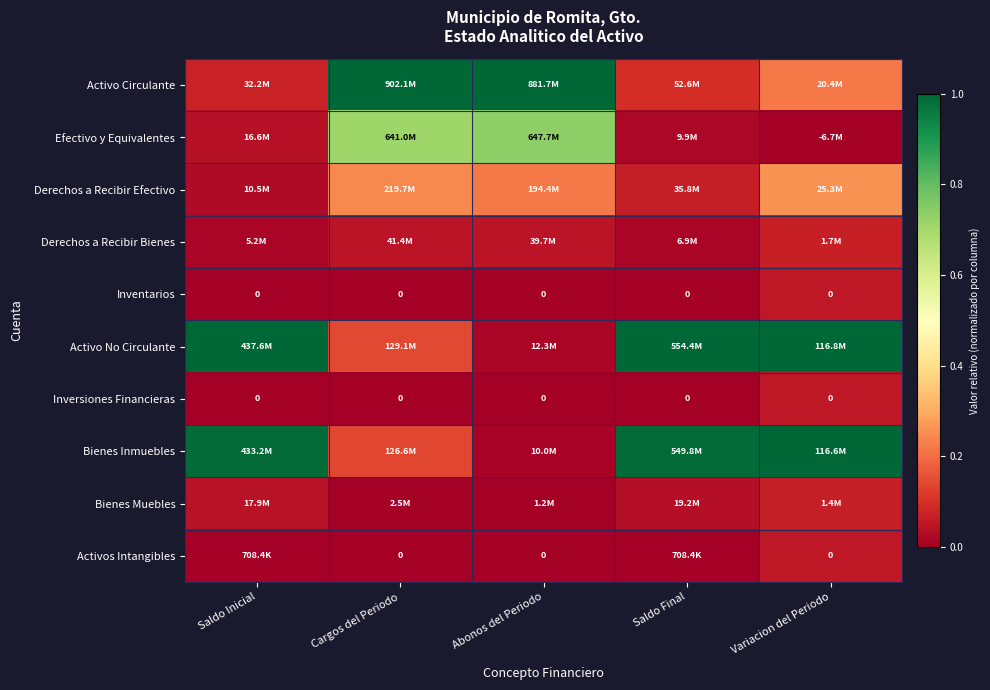

At how many categories does at least one series exceed 0?

5